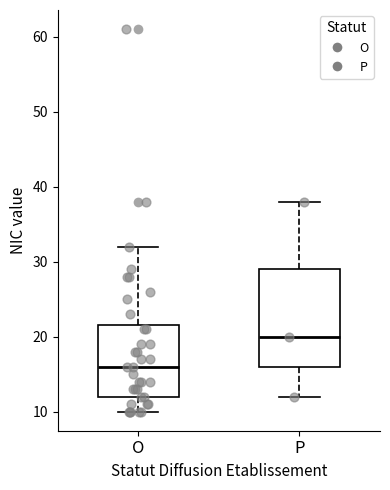

Where is the lower edge of the box for P on the y-axis? The values are not printed on the chart, so give them approximately, as read against the axis.

16